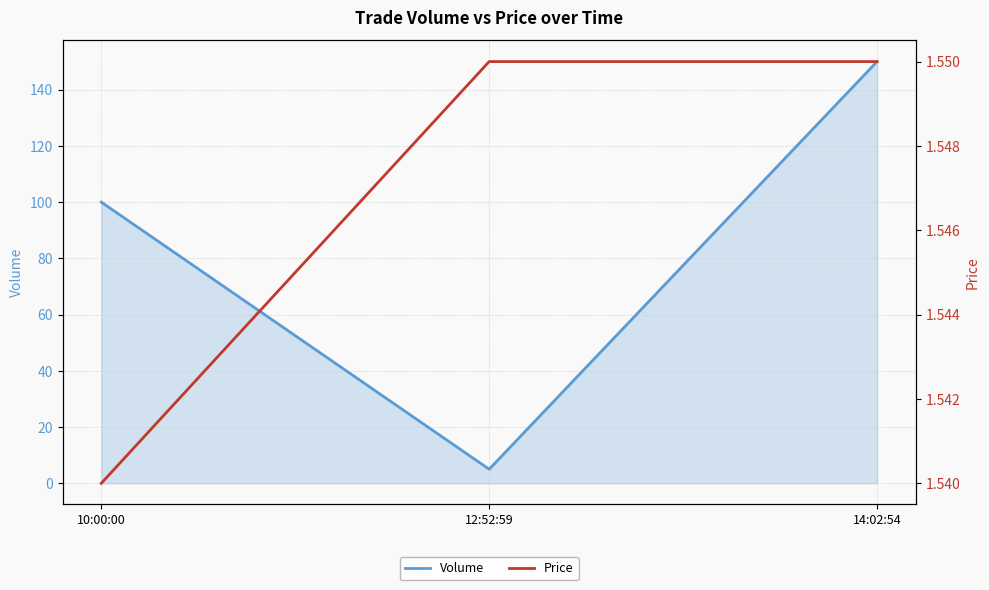

Rank the series at 10:00:00 from lowest to highest value.

Price, Volume